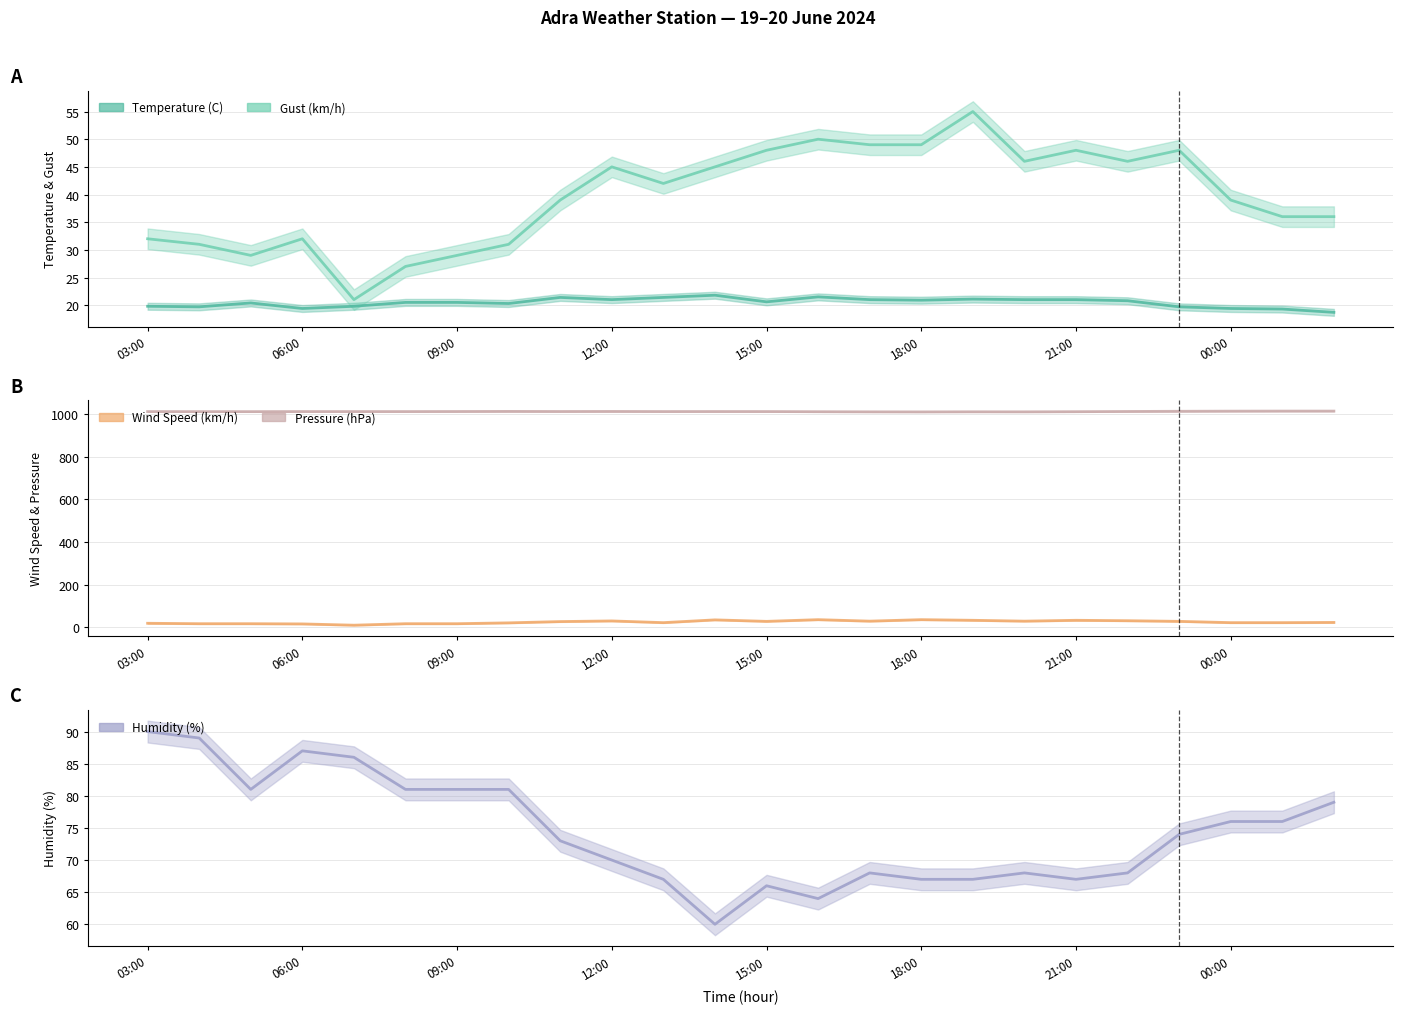

How many lines are shown in the chart?

5